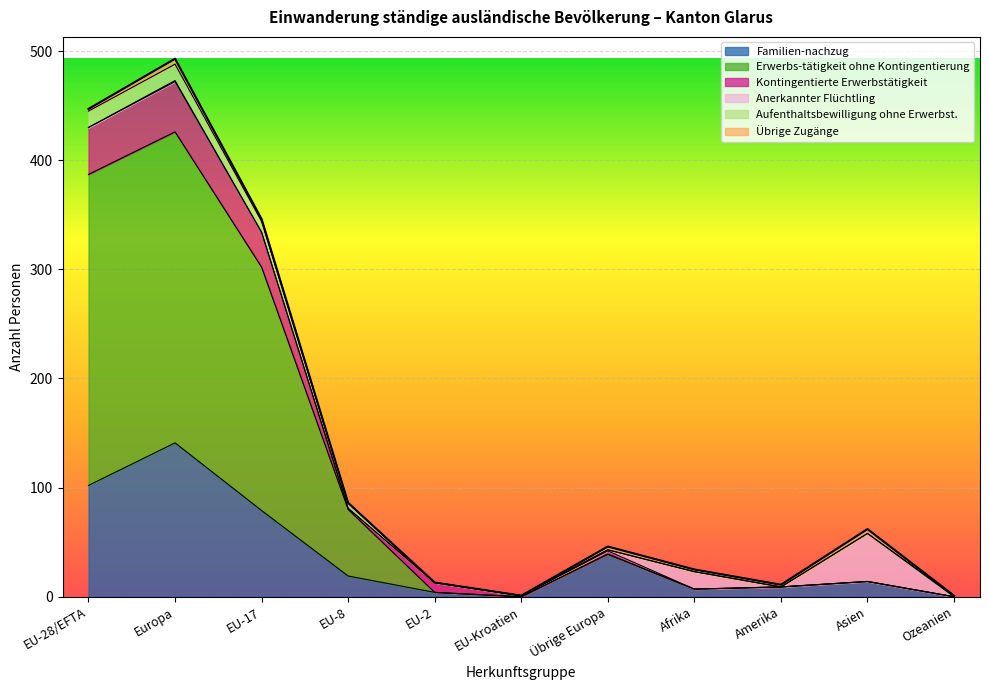

At which category does Erwerbs-tätigkeit ohne Kontingentierung reach its first local peak?

Europa